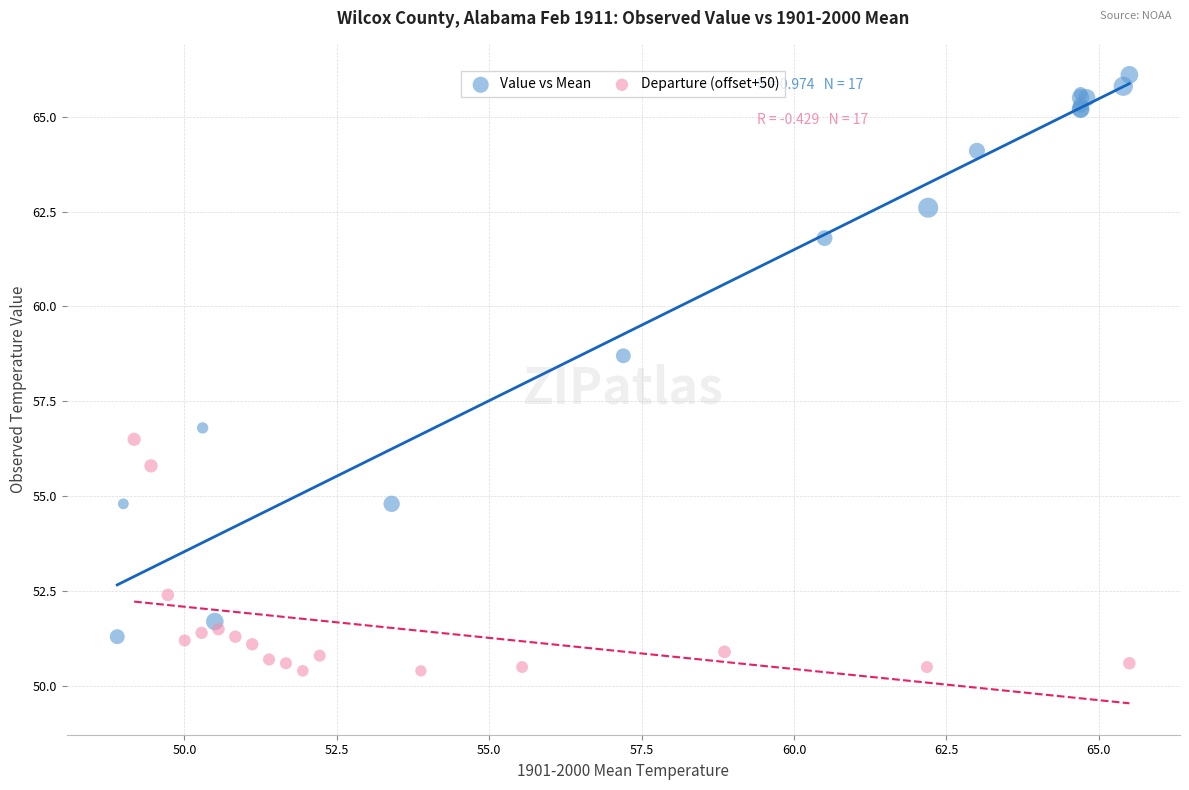

What are all the series names shown in the legend?

Value vs Mean, Departure (offset+50)